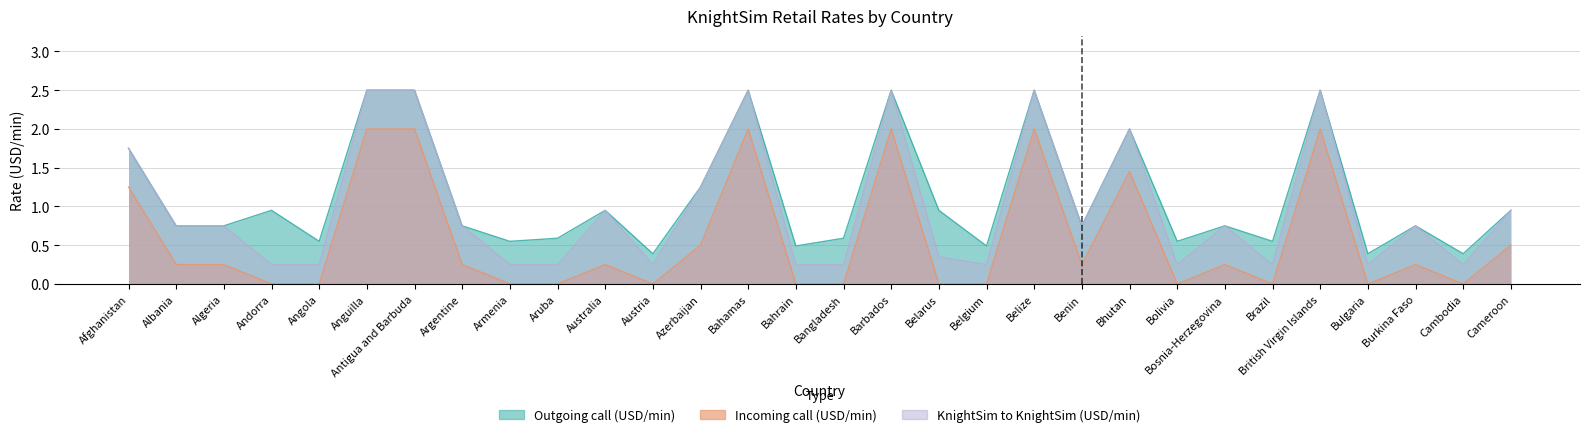

True or false: KnightSim to KnightSim (USD/min) and Outgoing call (USD/min) cross at least once.

False